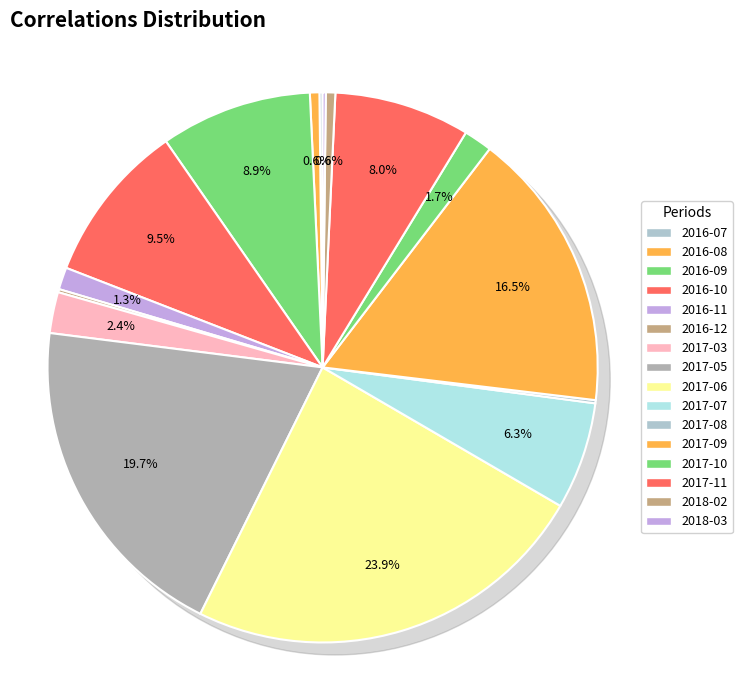

Combined, do 2016-10 and 2017-07 account for over 50%?

No